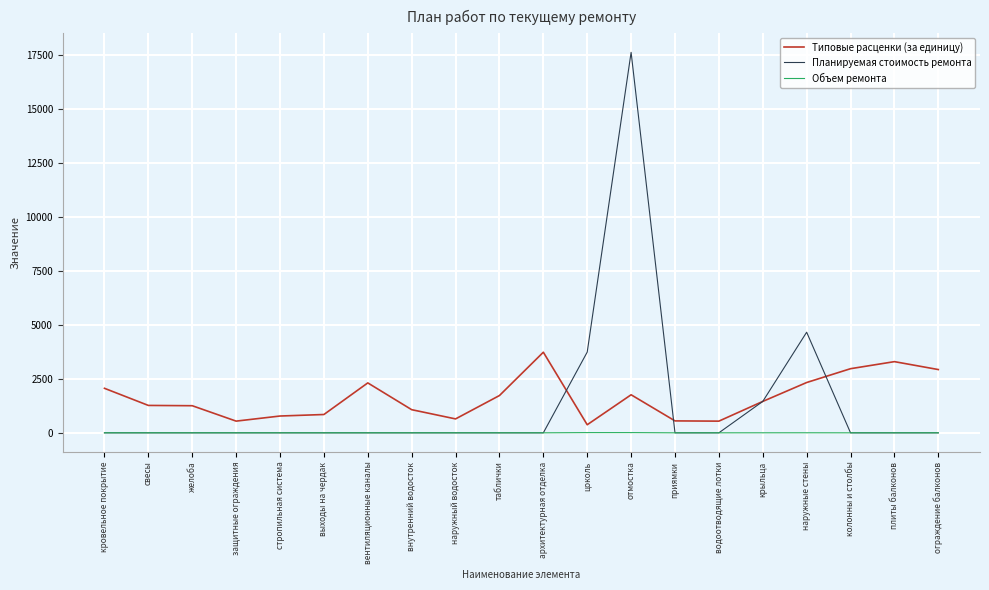

What is the difference between the highest and lowest values at ограждение балконов?

2931.9